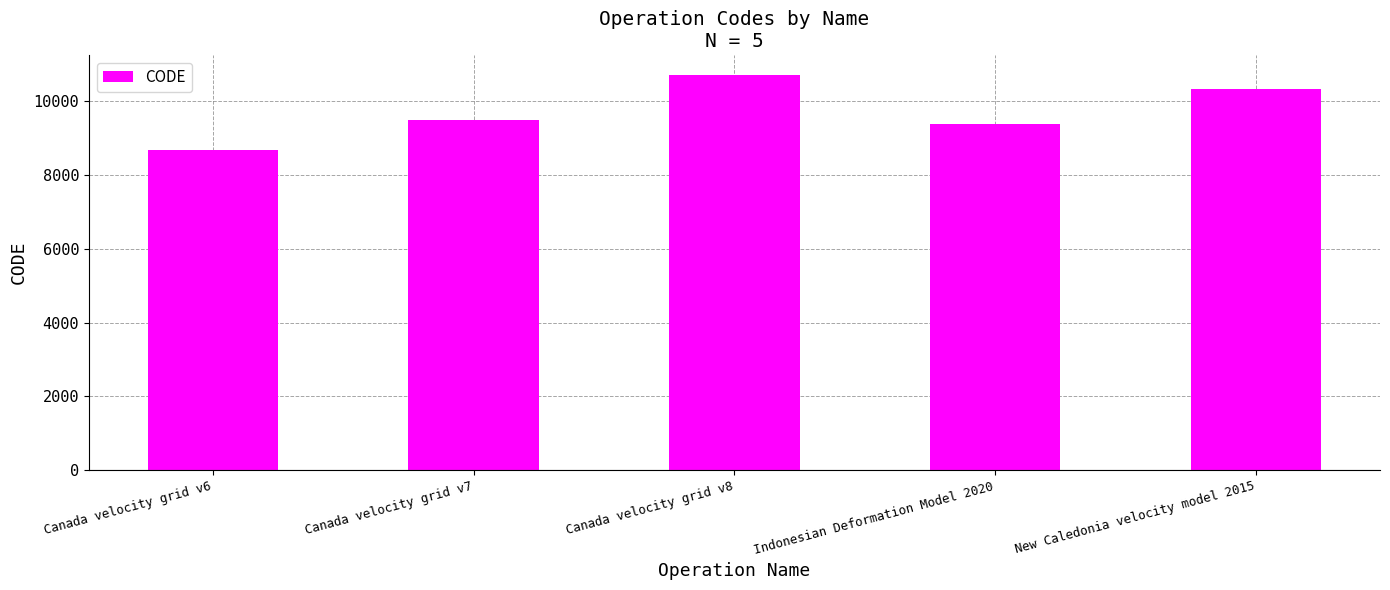

Where is the data nearest to the value 9691?

Canada velocity grid v7